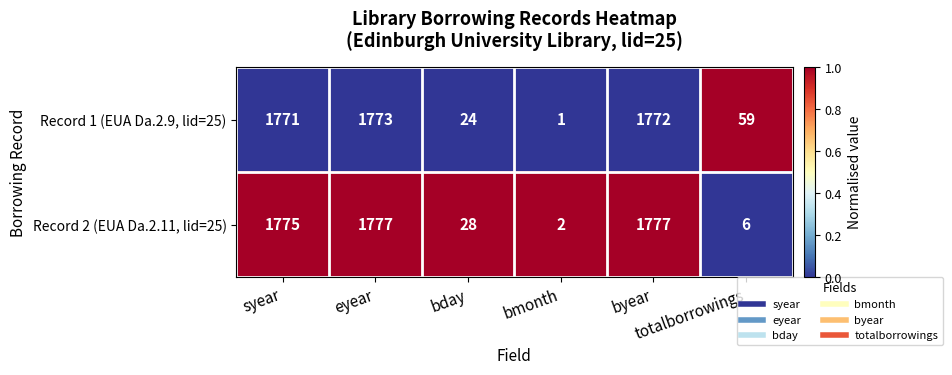

Which series has the largest range (max minus min)?

Record 2 (EUA Da.2.11, lid=25)